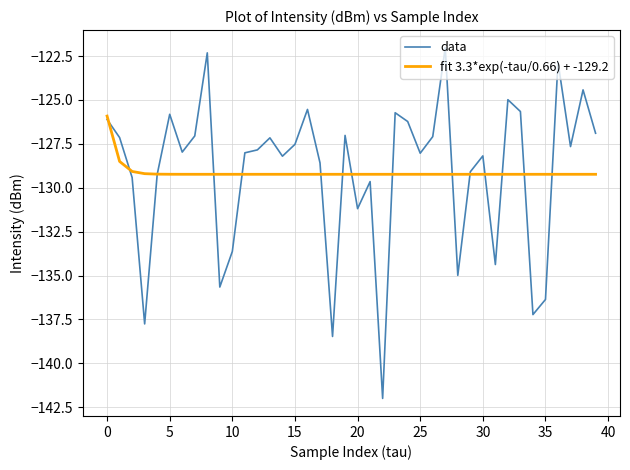

Which series has the largest range (max minus min)?

data